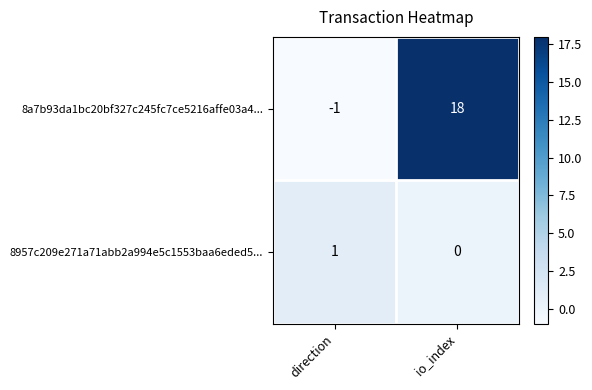

Where is 8a7b93da1bc20bf327c245fc7ce5216affe03a4... nearest to the value 8?

direction